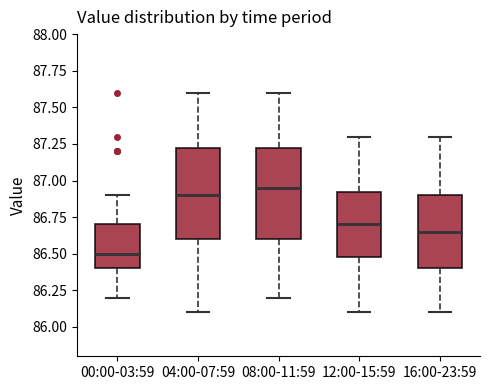

Reading left to right, read every box against the y-axis: the position of its median line, the range the box covers, and the ends of its whiskers. The values are not printed on the chart, so give them approximately, as read against the axis.

00:00-03:59: median 86.50, box 86.40 to 86.70, whiskers 86.20 to 86.90
04:00-07:59: median 86.90, box 86.60 to 87.25, whiskers 86.10 to 87.60
08:00-11:59: median 86.95, box 86.60 to 87.25, whiskers 86.20 to 87.60
12:00-15:59: median 86.70, box 86.50 to 86.95, whiskers 86.10 to 87.30
16:00-23:59: median 86.65, box 86.40 to 86.90, whiskers 86.10 to 87.30